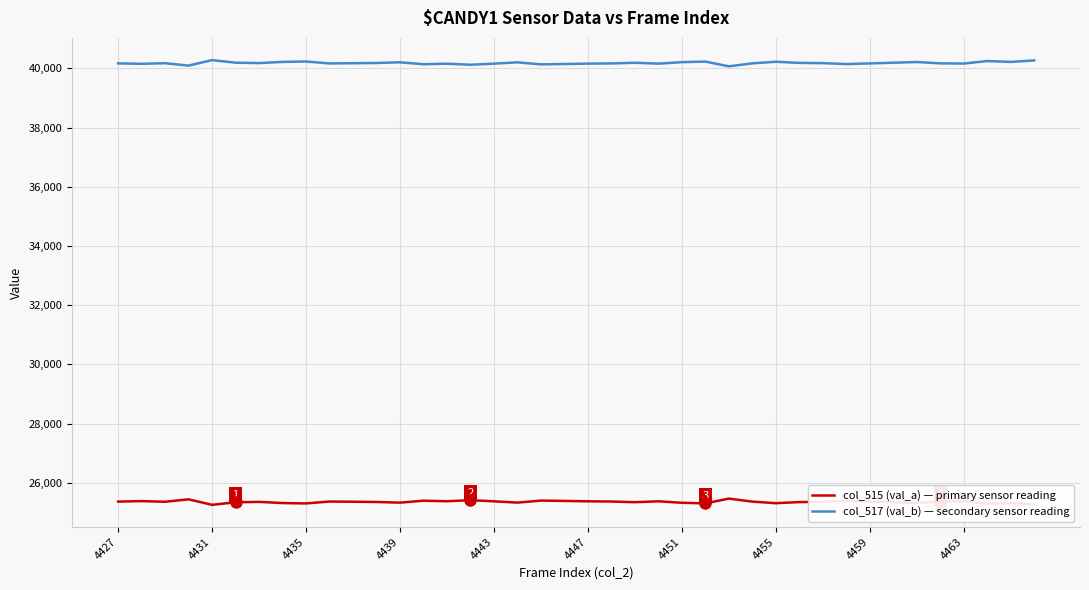

Which series has the largest total across all categories?

col_517 (val_b) — secondary sensor reading